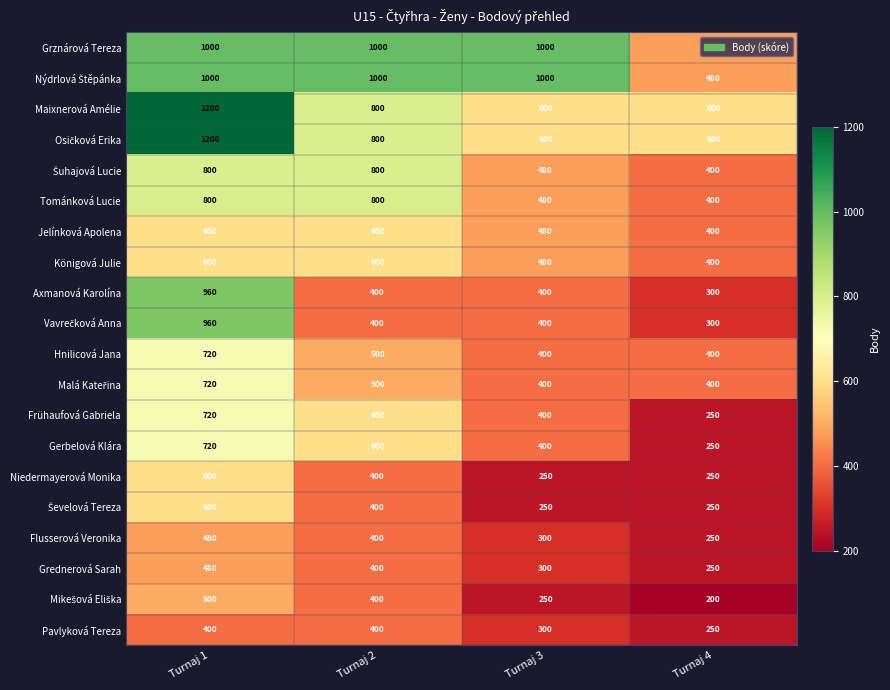

The Axmanová Karolína series shows 400 at Turnaj 3. True or false?

True